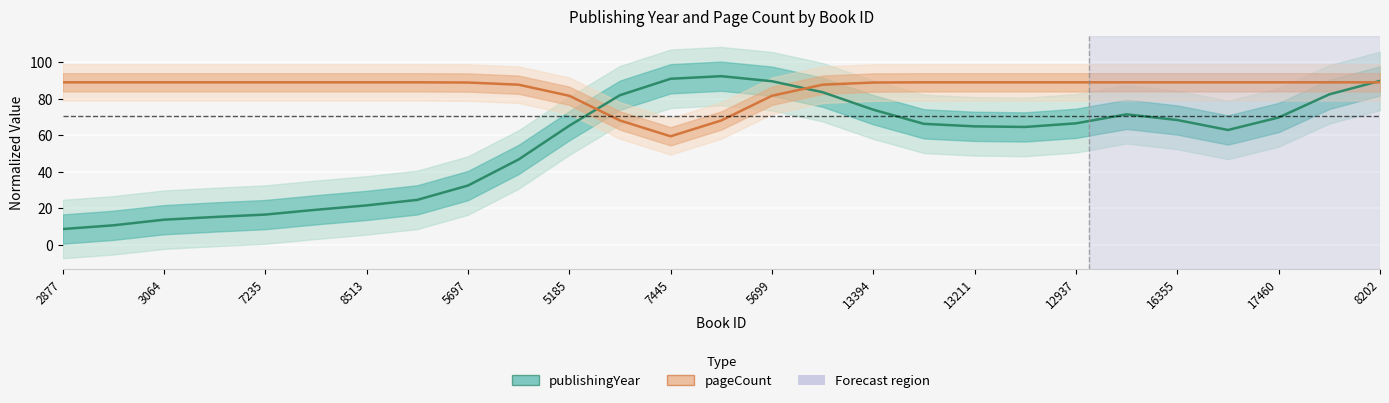

What is the sum of all pageCount values?

2311.1